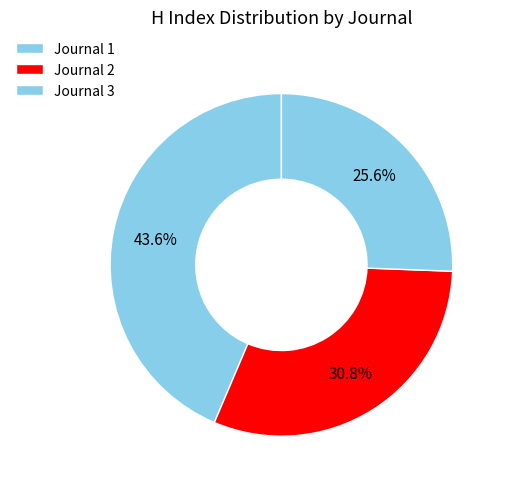

How many slices are in this pie chart?

3